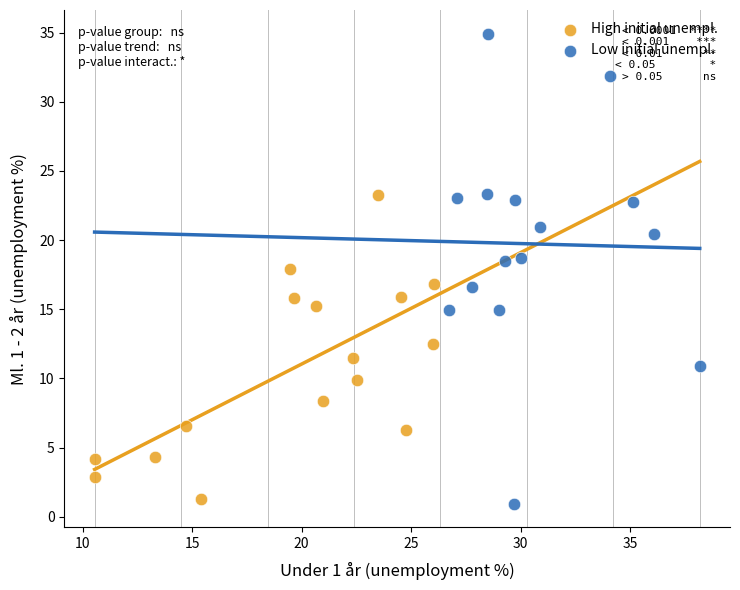

Which series contains the highest Y value?

Low initial unempl.